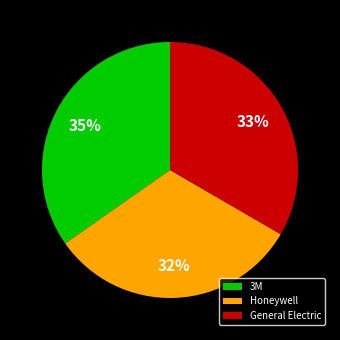

Combined, do General Electric and 3M account for over 50%?

Yes